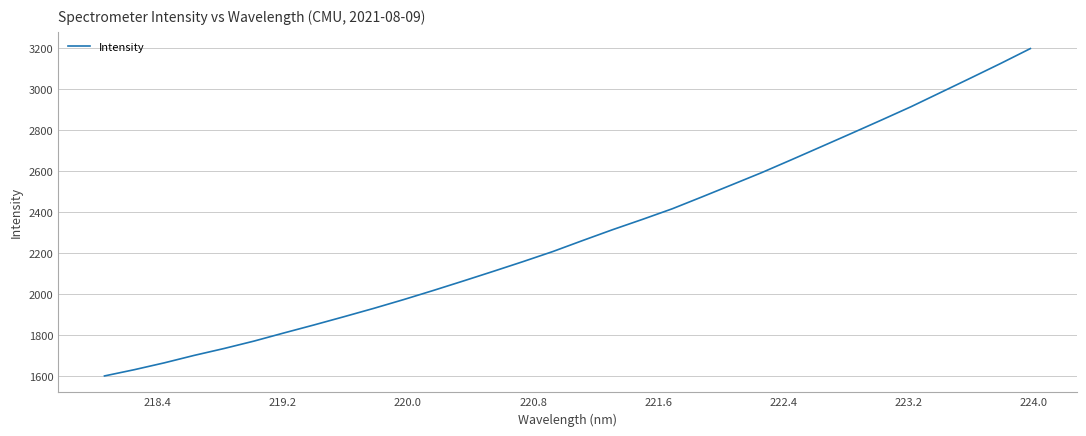

What is the difference between the maximum and minimum values?

1597.0